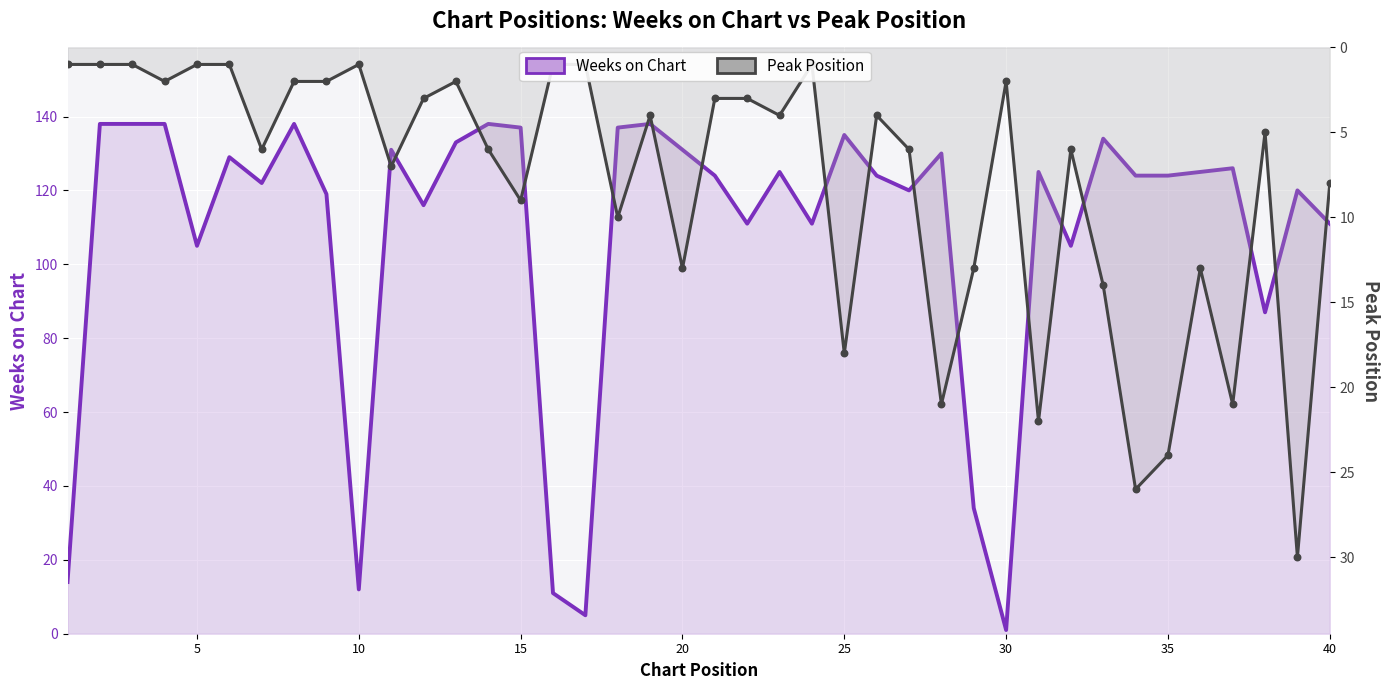

Which series has the widest spread of Y values?

Weeks on Chart